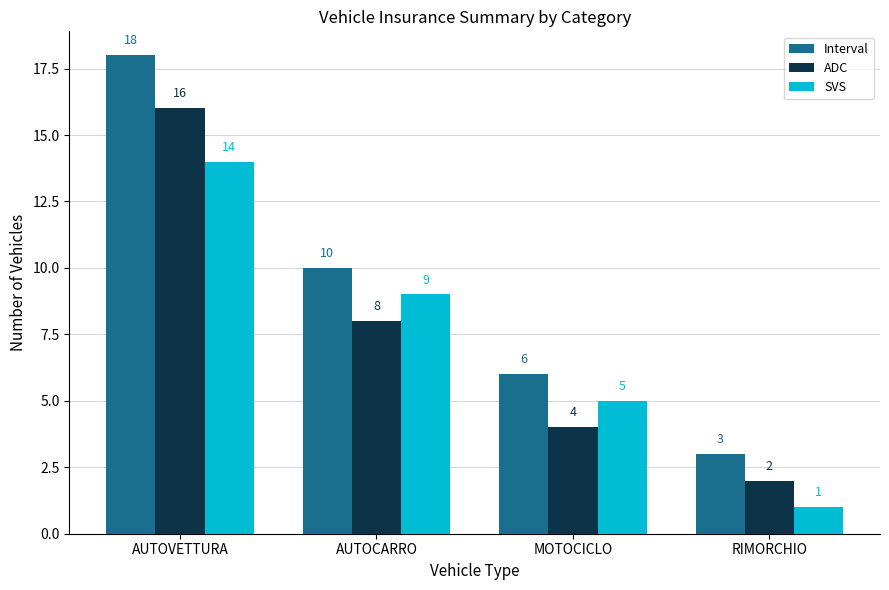

What is the maximum value shown in the chart?

18